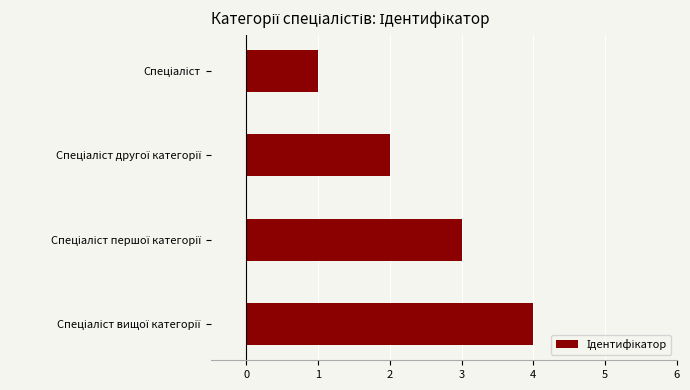

What is the greatest value displayed?

4